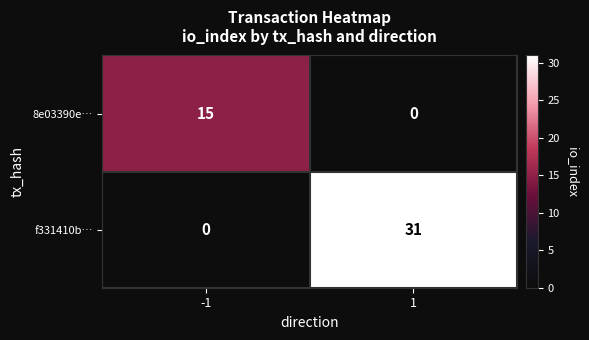

What is the difference between the highest and lowest values at 1?

31